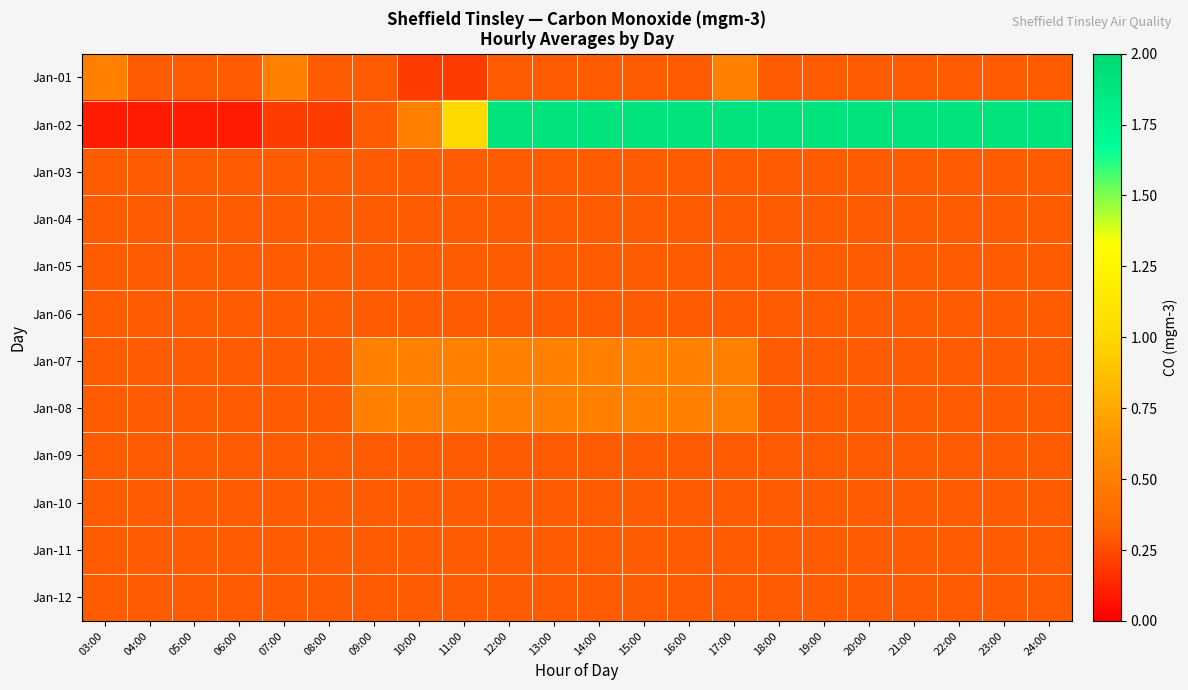

Reading right to left, extract all data points from this chart.

Jan-01: 24:00=0.3	23:00=0.3	22:00=0.3	21:00=0.3	20:00=0.3	19:00=0.3	18:00=0.3	17:00=0.5	16:00=0.3	15:00=0.3	14:00=0.3	13:00=0.3	12:00=0.3	11:00=0.2	10:00=0.2	09:00=0.3	08:00=0.3	07:00=0.5	06:00=0.3	05:00=0.3	04:00=0.3	03:00=0.5
Jan-02: 24:00=1.9	23:00=1.9	22:00=1.9	21:00=1.9	20:00=1.9	19:00=1.9	18:00=1.9	17:00=1.9	16:00=1.9	15:00=1.9	14:00=1.9	13:00=1.9	12:00=1.9	11:00=1.0	10:00=0.5	09:00=0.3	08:00=0.2	07:00=0.2	06:00=0.1	05:00=0.1	04:00=0.1	03:00=0.1
Jan-03: 24:00=0.3	23:00=0.3	22:00=0.3	21:00=0.3	20:00=0.3	19:00=0.3	18:00=0.3	17:00=0.3	16:00=0.3	15:00=0.3	14:00=0.3	13:00=0.3	12:00=0.3	11:00=0.3	10:00=0.3	09:00=0.3	08:00=0.3	07:00=0.3	06:00=0.3	05:00=0.3	04:00=0.3	03:00=0.3
Jan-04: 24:00=0.3	23:00=0.3	22:00=0.3	21:00=0.3	20:00=0.3	19:00=0.3	18:00=0.3	17:00=0.3	16:00=0.3	15:00=0.3	14:00=0.3	13:00=0.3	12:00=0.3	11:00=0.3	10:00=0.3	09:00=0.3	08:00=0.3	07:00=0.3	06:00=0.3	05:00=0.3	04:00=0.3	03:00=0.3
Jan-05: 24:00=0.3	23:00=0.3	22:00=0.3	21:00=0.3	20:00=0.3	19:00=0.3	18:00=0.3	17:00=0.3	16:00=0.3	15:00=0.3	14:00=0.3	13:00=0.3	12:00=0.3	11:00=0.3	10:00=0.3	09:00=0.3	08:00=0.3	07:00=0.3	06:00=0.3	05:00=0.3	04:00=0.3	03:00=0.3
Jan-06: 24:00=0.3	23:00=0.3	22:00=0.3	21:00=0.3	20:00=0.3	19:00=0.3	18:00=0.3	17:00=0.3	16:00=0.3	15:00=0.3	14:00=0.3	13:00=0.3	12:00=0.3	11:00=0.3	10:00=0.3	09:00=0.3	08:00=0.3	07:00=0.3	06:00=0.3	05:00=0.3	04:00=0.3	03:00=0.3
Jan-07: 24:00=0.3	23:00=0.3	22:00=0.3	21:00=0.3	20:00=0.3	19:00=0.3	18:00=0.3	17:00=0.5	16:00=0.5	15:00=0.5	14:00=0.5	13:00=0.5	12:00=0.5	11:00=0.5	10:00=0.5	09:00=0.5	08:00=0.3	07:00=0.3	06:00=0.3	05:00=0.3	04:00=0.3	03:00=0.3
Jan-08: 24:00=0.3	23:00=0.3	22:00=0.3	21:00=0.3	20:00=0.3	19:00=0.3	18:00=0.3	17:00=0.5	16:00=0.5	15:00=0.5	14:00=0.5	13:00=0.5	12:00=0.5	11:00=0.5	10:00=0.5	09:00=0.5	08:00=0.3	07:00=0.3	06:00=0.3	05:00=0.3	04:00=0.3	03:00=0.3
Jan-09: 24:00=0.3	23:00=0.3	22:00=0.3	21:00=0.3	20:00=0.3	19:00=0.3	18:00=0.3	17:00=0.3	16:00=0.3	15:00=0.3	14:00=0.3	13:00=0.3	12:00=0.3	11:00=0.3	10:00=0.3	09:00=0.3	08:00=0.3	07:00=0.3	06:00=0.3	05:00=0.3	04:00=0.3	03:00=0.3
Jan-10: 24:00=0.3	23:00=0.3	22:00=0.3	21:00=0.3	20:00=0.3	19:00=0.3	18:00=0.3	17:00=0.3	16:00=0.3	15:00=0.3	14:00=0.3	13:00=0.3	12:00=0.3	11:00=0.3	10:00=0.3	09:00=0.3	08:00=0.3	07:00=0.3	06:00=0.3	05:00=0.3	04:00=0.3	03:00=0.3
Jan-11: 24:00=0.3	23:00=0.3	22:00=0.3	21:00=0.3	20:00=0.3	19:00=0.3	18:00=0.3	17:00=0.3	16:00=0.3	15:00=0.3	14:00=0.3	13:00=0.3	12:00=0.3	11:00=0.3	10:00=0.3	09:00=0.3	08:00=0.3	07:00=0.3	06:00=0.3	05:00=0.3	04:00=0.3	03:00=0.3
Jan-12: 24:00=0.3	23:00=0.3	22:00=0.3	21:00=0.3	20:00=0.3	19:00=0.3	18:00=0.3	17:00=0.3	16:00=0.3	15:00=0.3	14:00=0.3	13:00=0.3	12:00=0.3	11:00=0.3	10:00=0.3	09:00=0.3	08:00=0.3	07:00=0.3	06:00=0.3	05:00=0.3	04:00=0.3	03:00=0.3